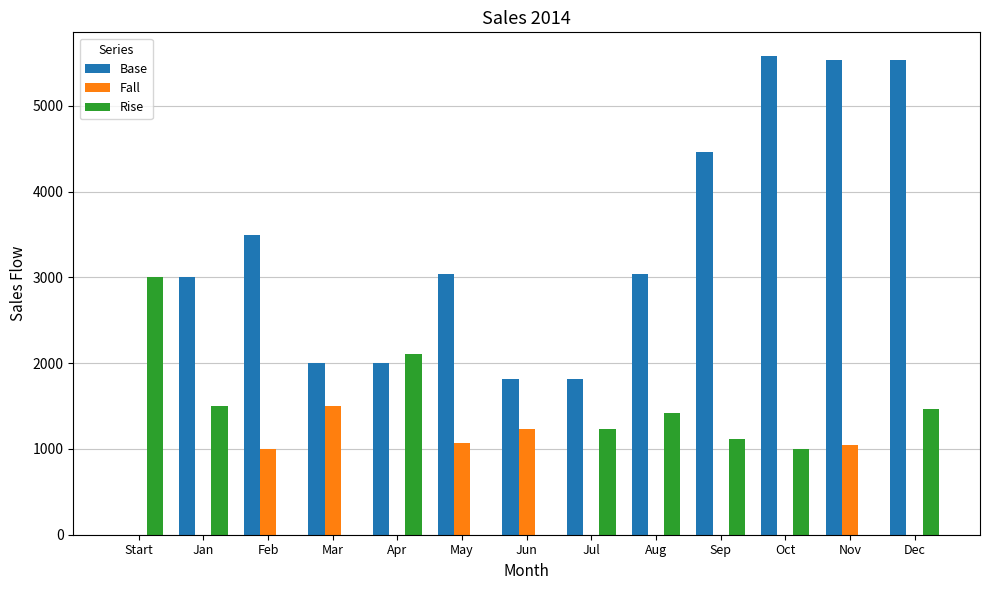

What is the total value across all series at Oct?

6579